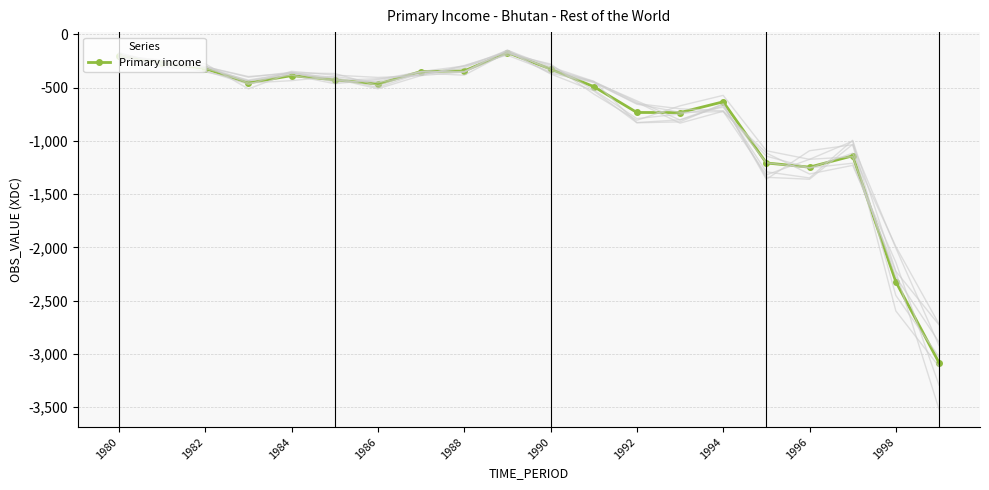

What is the greatest value displayed?

-171.6